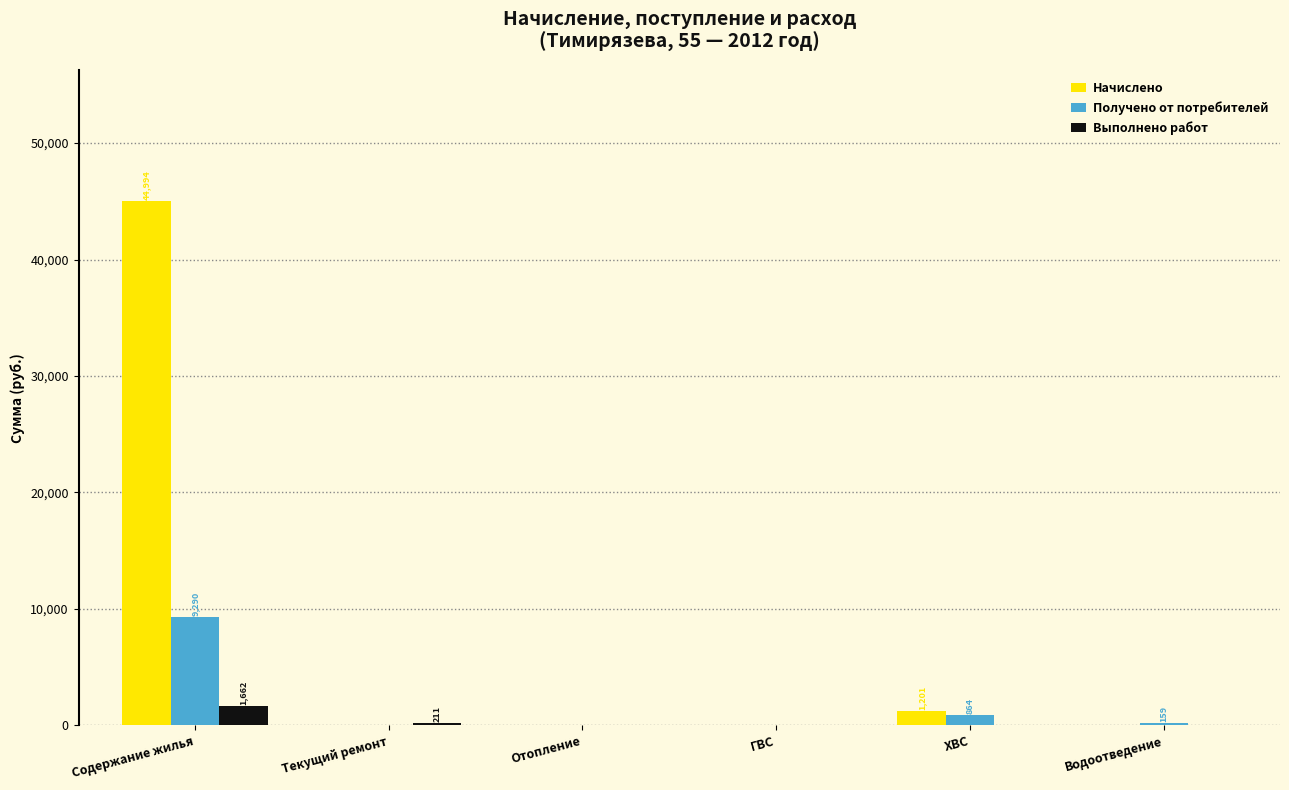

What is the spread (max minus min) of values at Содержание жилья?

43331.5